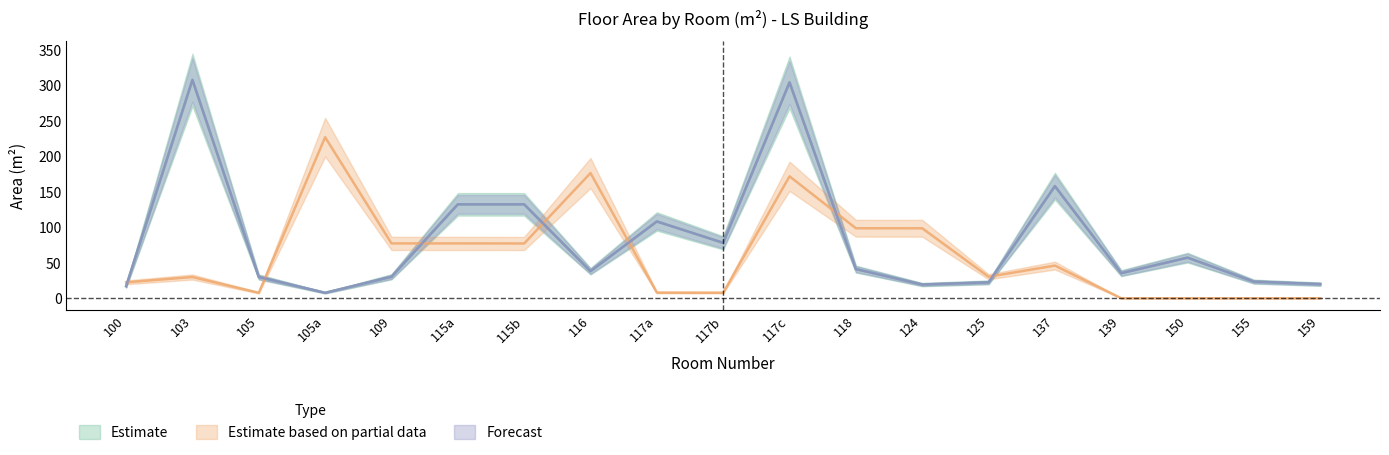

How many data points in Plocha m2 - Category I are less than 38?

9